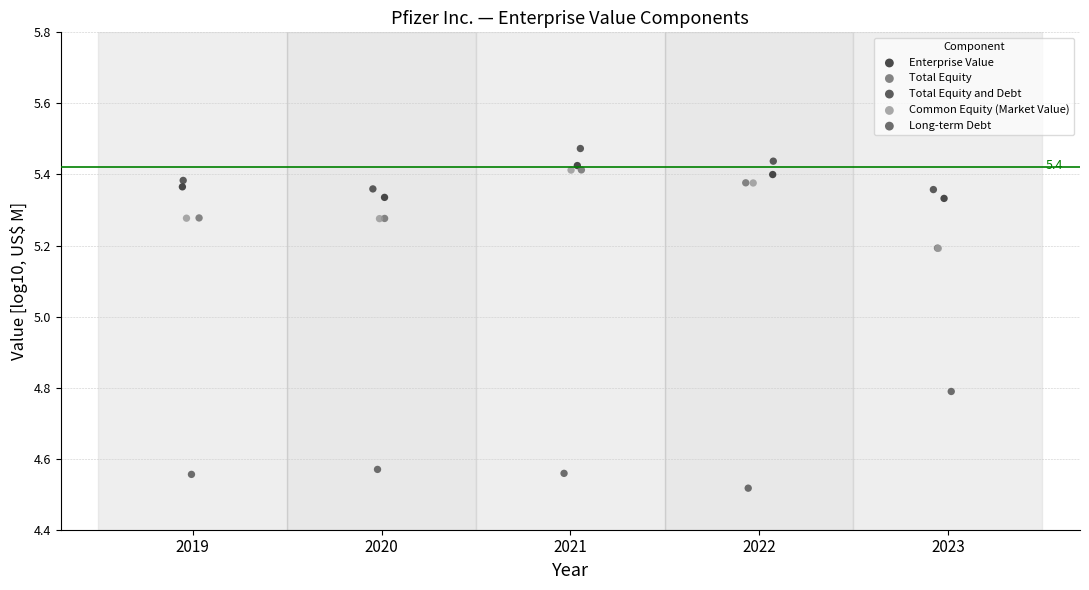

Which series contains the lowest Y value?

Long-term Debt